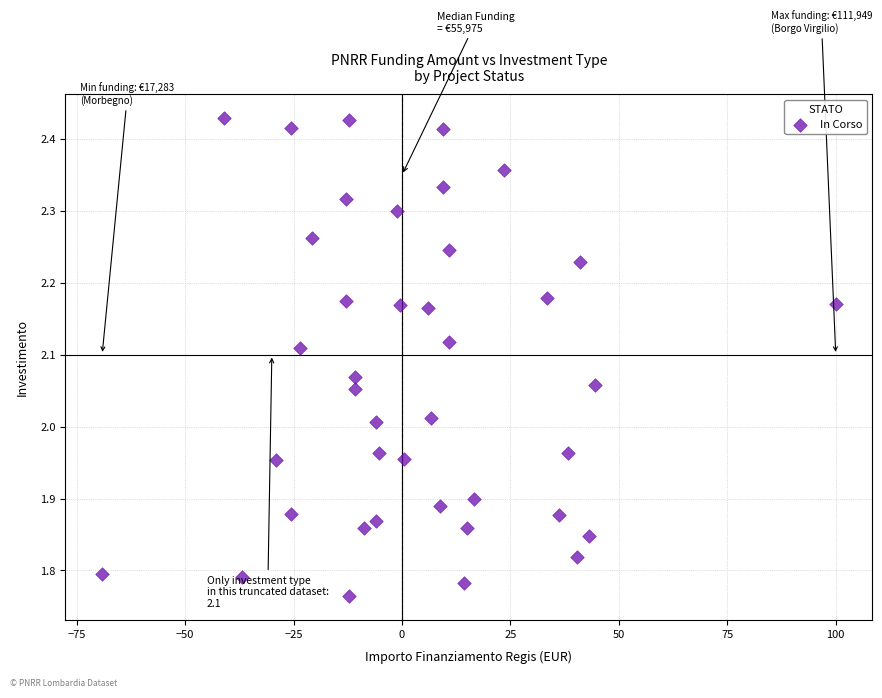

What is the range of Y values (max minus min)?

0.7